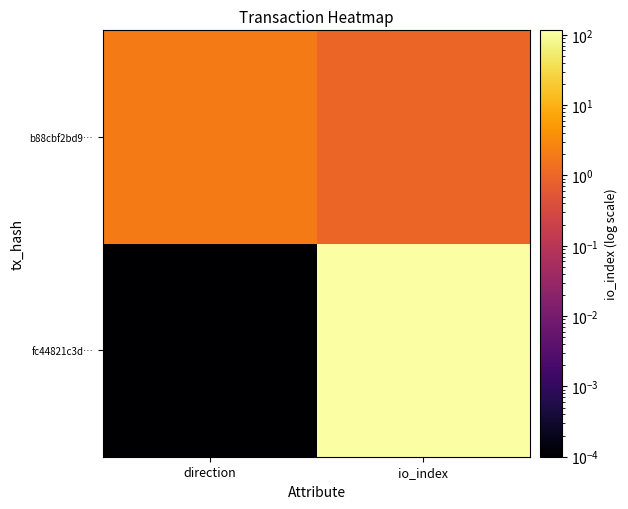

At io_index, list the series in order from largest to smallest.

fc44821c3d…, b88cbf2bd9…